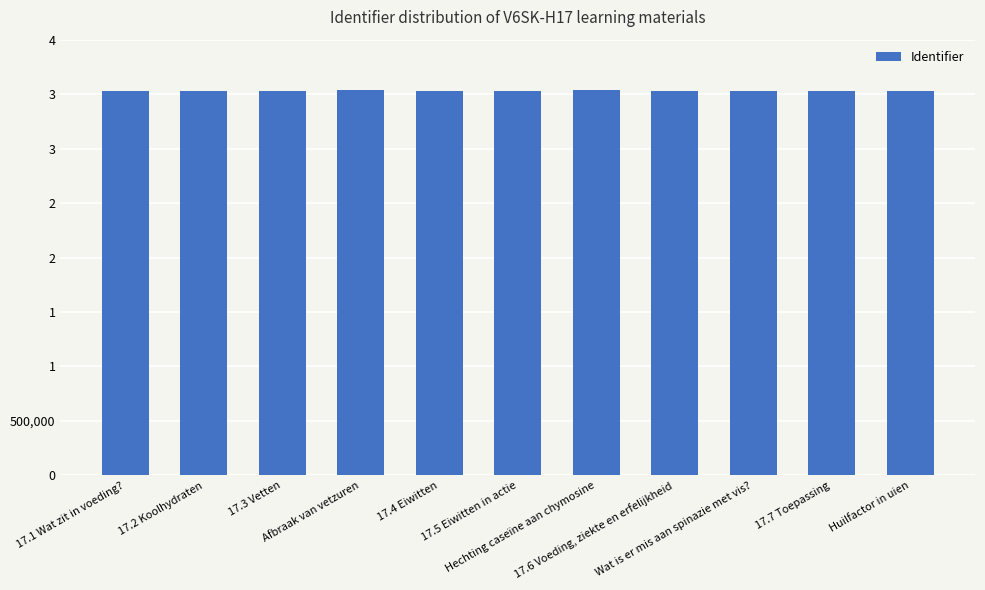

List the labels in order of value, largest first.

Hechting caseïne aan chymosine, Afbraak van vetzuren, Wat is er mis aan spinazie met vis?, Huilfactor in uien, 17.7 Toepassing, 17.6 Voeding, ziekte en erfelijkheid, 17.5 Eiwitten in actie, 17.4 Eiwitten, 17.3 Vetten, 17.2 Koolhydraten, 17.1 Wat zit in voeding?